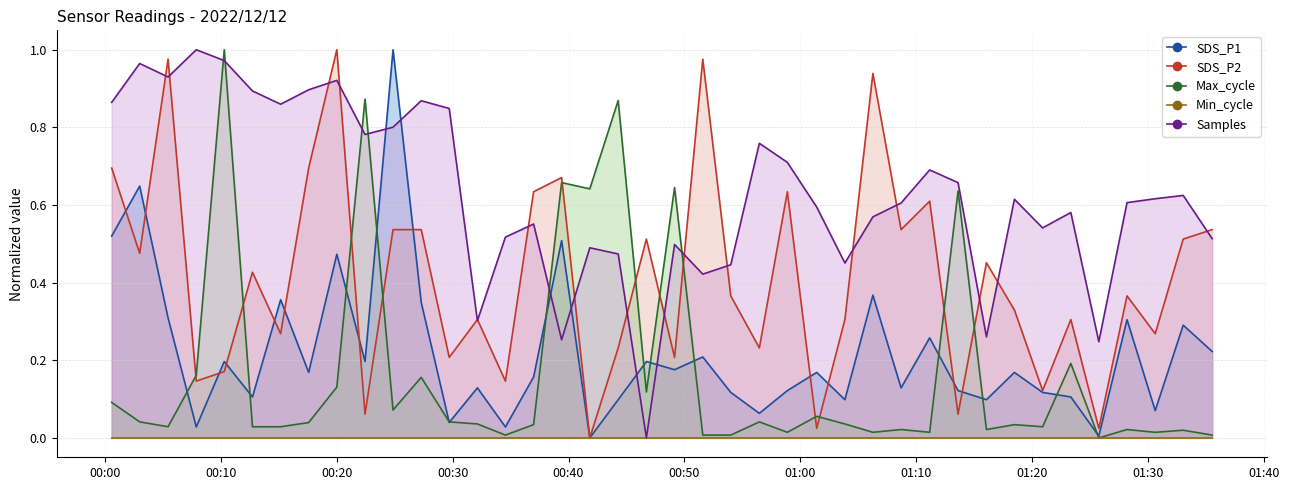

How many intersections are there between SDS_P2 and Max_cycle?

12